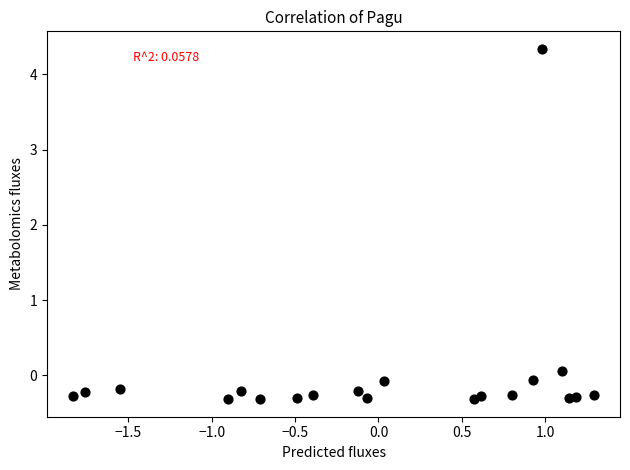

What is the range of Y values (max minus min)?

4.7